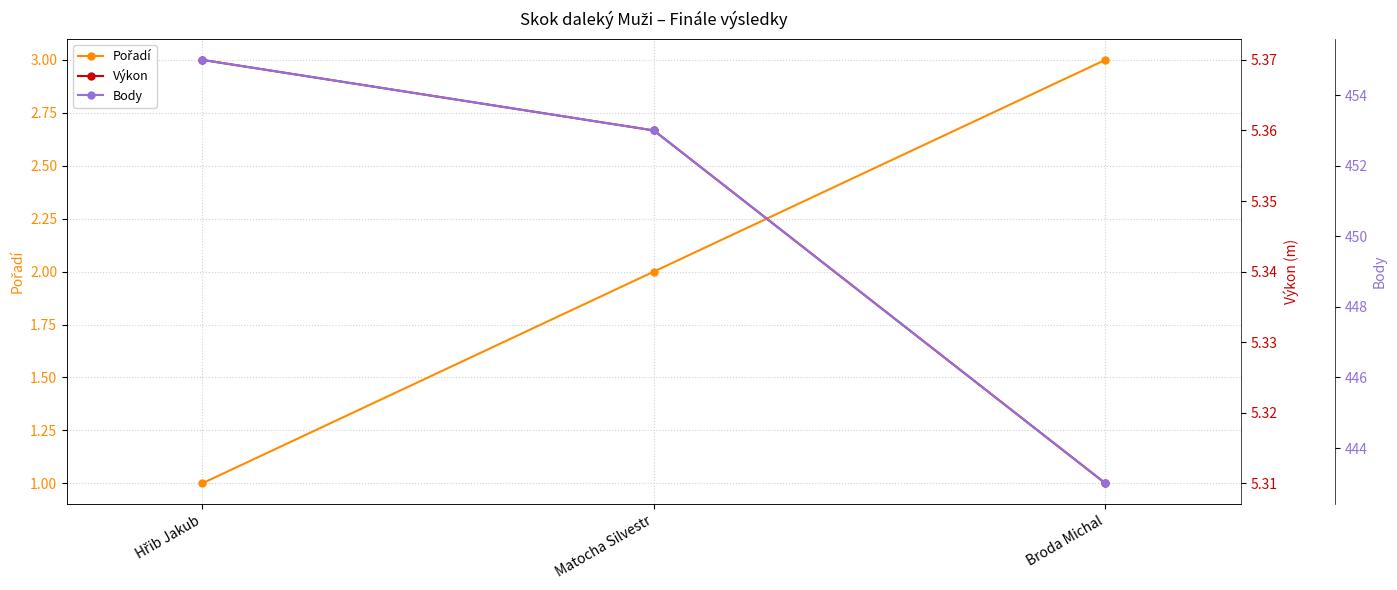

At how many categories does at least one series exceed 324?

3